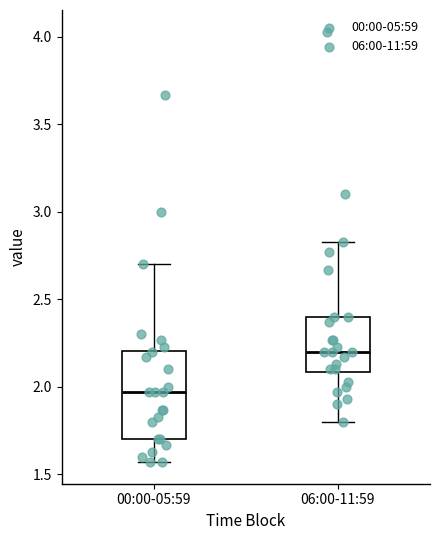

Comparing the boxes themselves (not the whiskers), which one is the tallest?

00:00-05:59